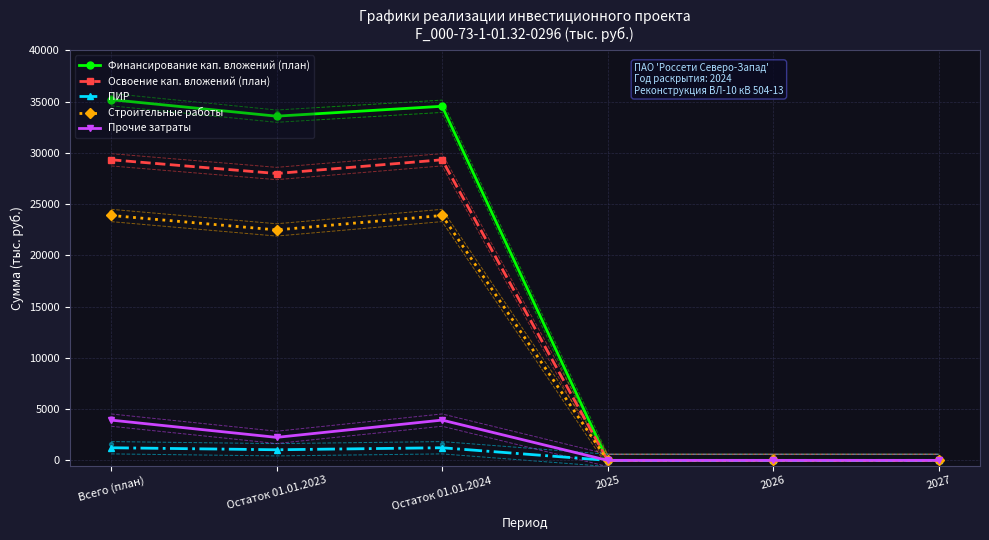

Which series reaches the maximum Y coordinate?

Финансирование кап. вложений (план)